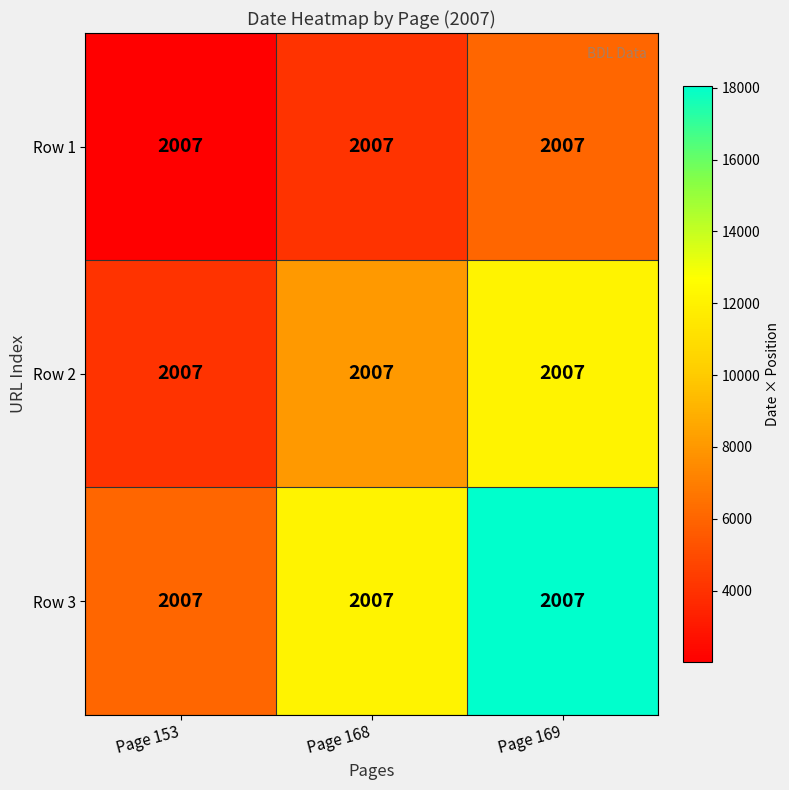

What is the spread (max minus min) of values at Page 169?

12042